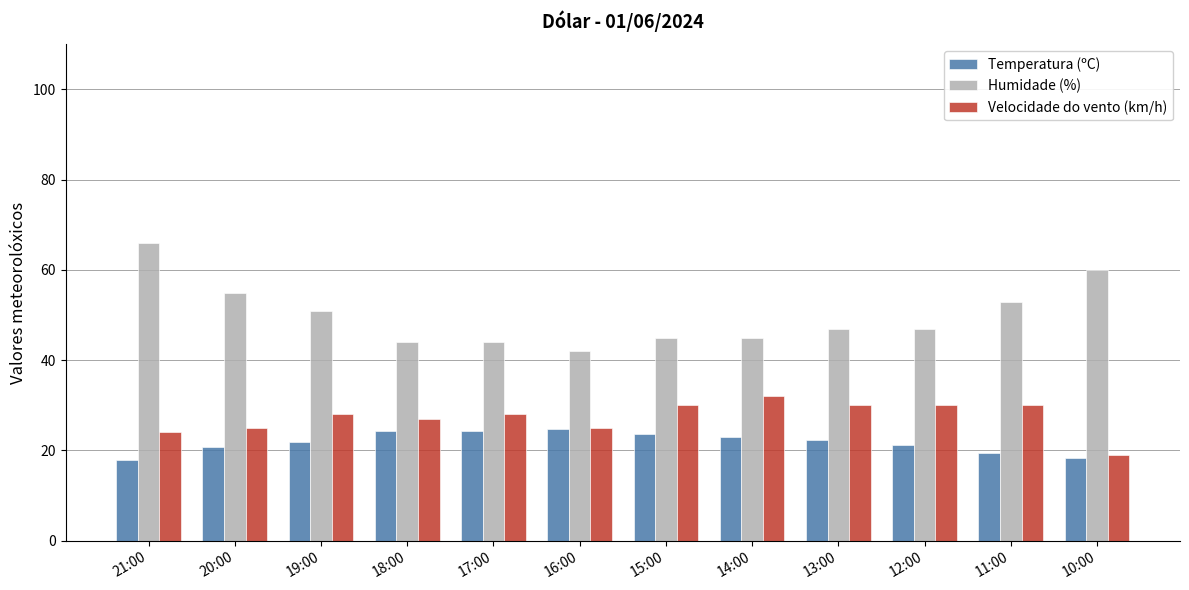

The Humidade (%) series shows 20.6 at 16:00. True or false?

False